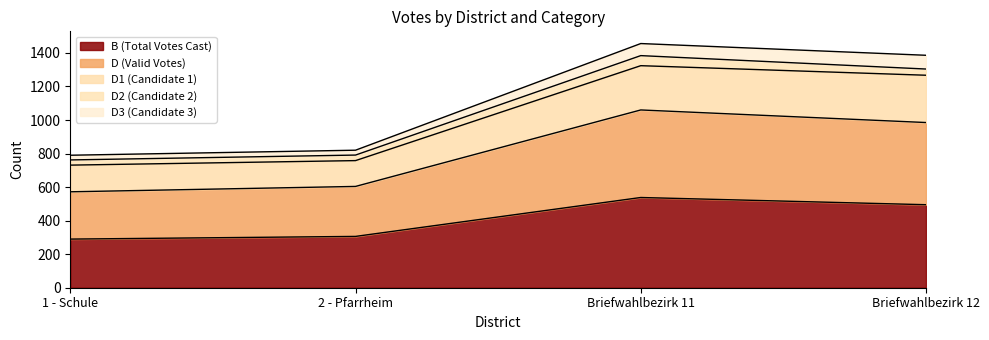

Which category has the highest value in the B (Total Votes Cast) series?

Briefwahlbezirk 11